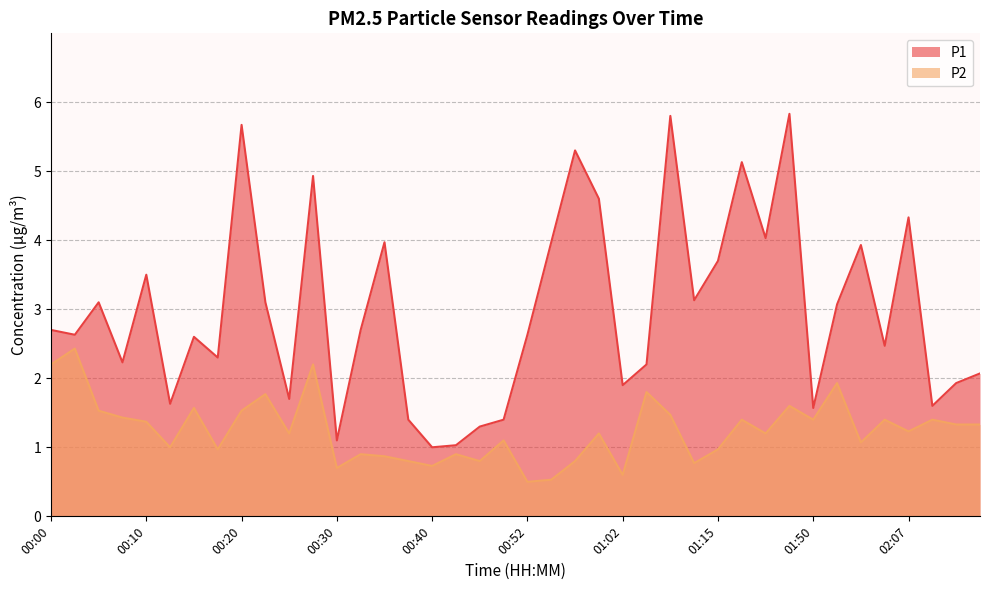

Reading left to right, transcribe all the data shown in this chart.

P1: 00:00=2.7	00:03=2.6	00:05=3.1	00:08=2.2	00:10=3.5	00:13=1.6	00:15=2.6	00:18=2.3	00:20=5.7	00:22=3.1	00:25=1.7	00:27=4.9	00:30=1.1	00:32=2.7	00:35=4.0	00:37=1.4	00:40=1.0	00:42=1.0	00:47=1.3	00:50=1.4	00:52=2.6	00:55=4.0	00:57=5.3	01:00=4.6	01:02=1.9	01:08=2.2	01:10=5.8	01:13=3.1	01:15=3.7	01:17=5.1	01:45=4.0	01:47=5.8	01:50=1.6	01:59=3.1	02:02=3.9	02:04=2.5	02:07=4.3	02:09=1.6	02:12=1.9	02:14=2.1
P2: 00:00=2.2	00:03=2.4	00:05=1.5	00:08=1.4	00:10=1.4	00:13=1.0	00:15=1.6	00:18=1.0	00:20=1.5	00:22=1.8	00:25=1.2	00:27=2.2	00:30=0.7	00:32=0.9	00:35=0.9	00:37=0.8	00:40=0.7	00:42=0.9	00:47=0.8	00:50=1.1	00:52=0.5	00:55=0.5	00:57=0.8	01:00=1.2	01:02=0.6	01:08=1.8	01:10=1.5	01:13=0.8	01:15=1.0	01:17=1.4	01:45=1.2	01:47=1.6	01:50=1.4	01:59=1.9	02:02=1.1	02:04=1.4	02:07=1.2	02:09=1.4	02:12=1.3	02:14=1.3